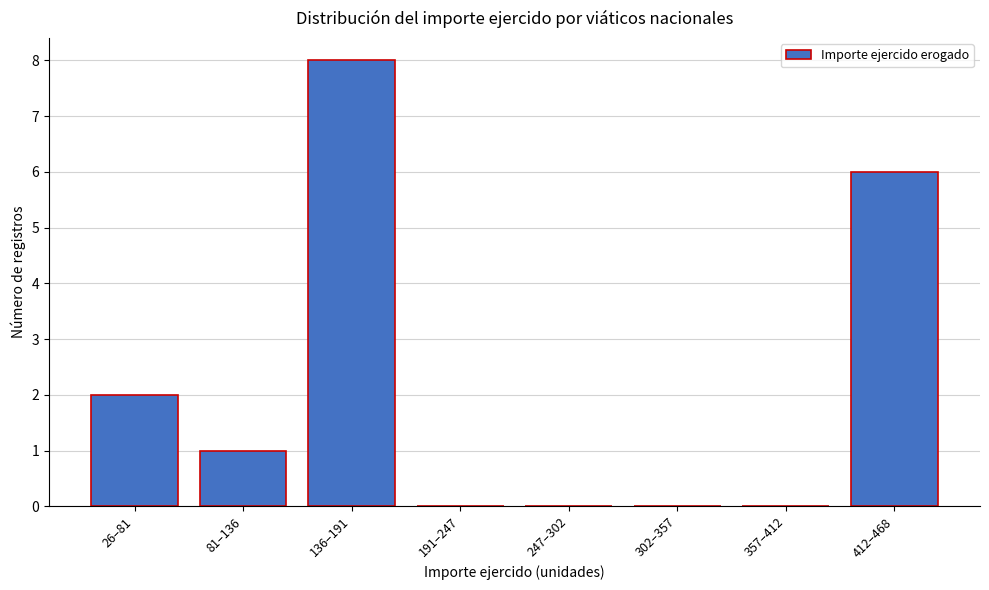

Reading left to right, extract all data points from this chart.

26–81=2	81–136=1	136–191=8	191–247=0	247–302=0	302–357=0	357–412=0	412–468=6